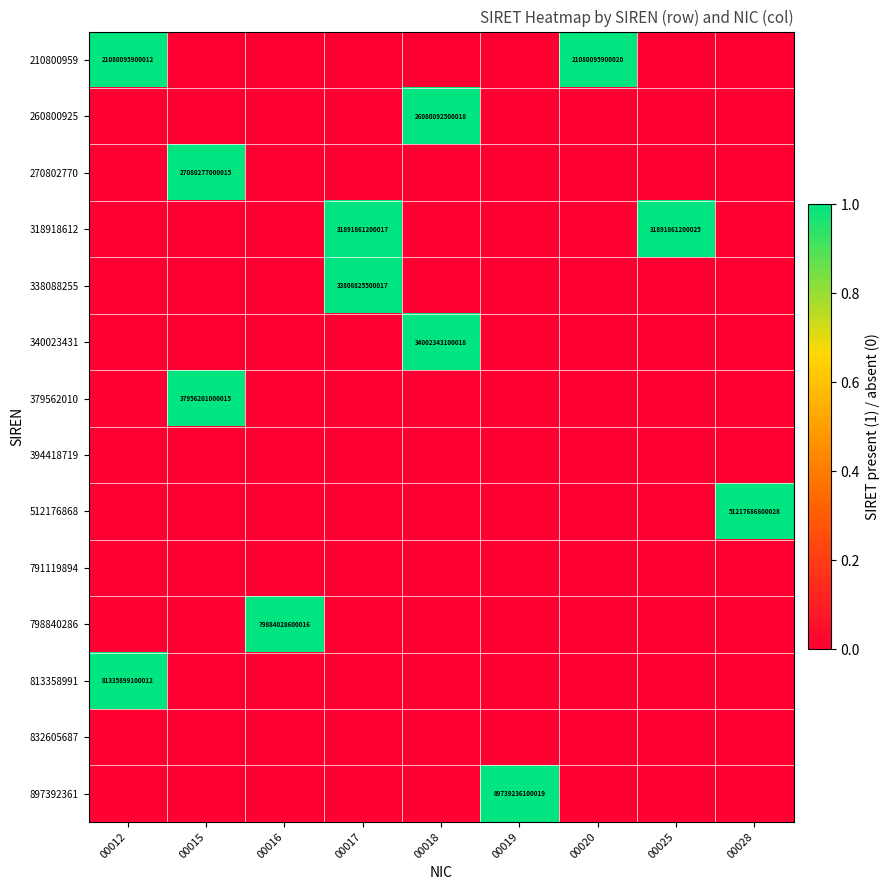

The value of 897392361 at 00019 is 89739236100019. True or false?

True